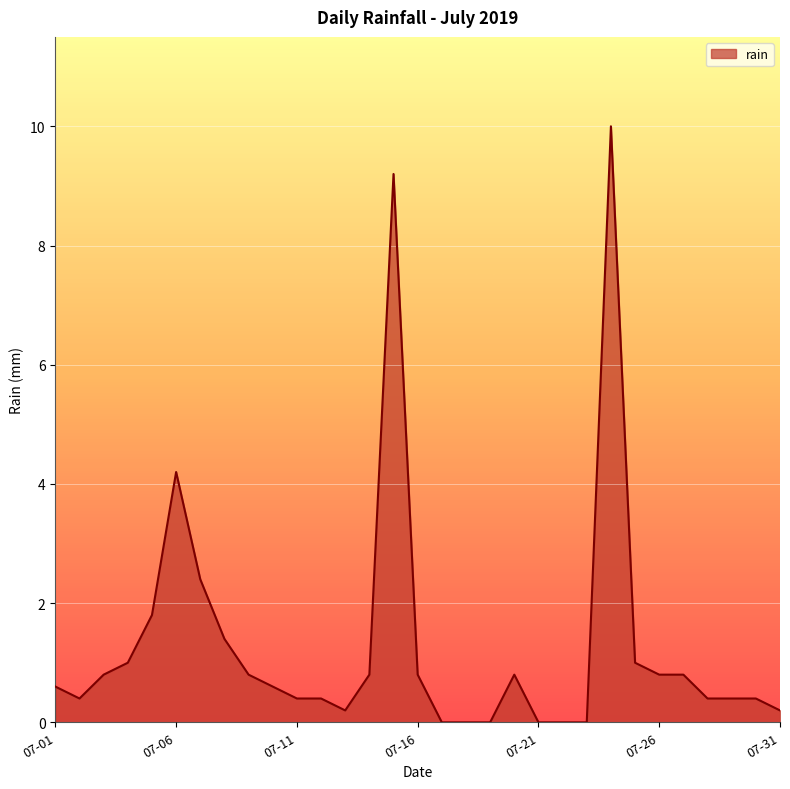

What is the difference between the second highest and minimum values?

9.2